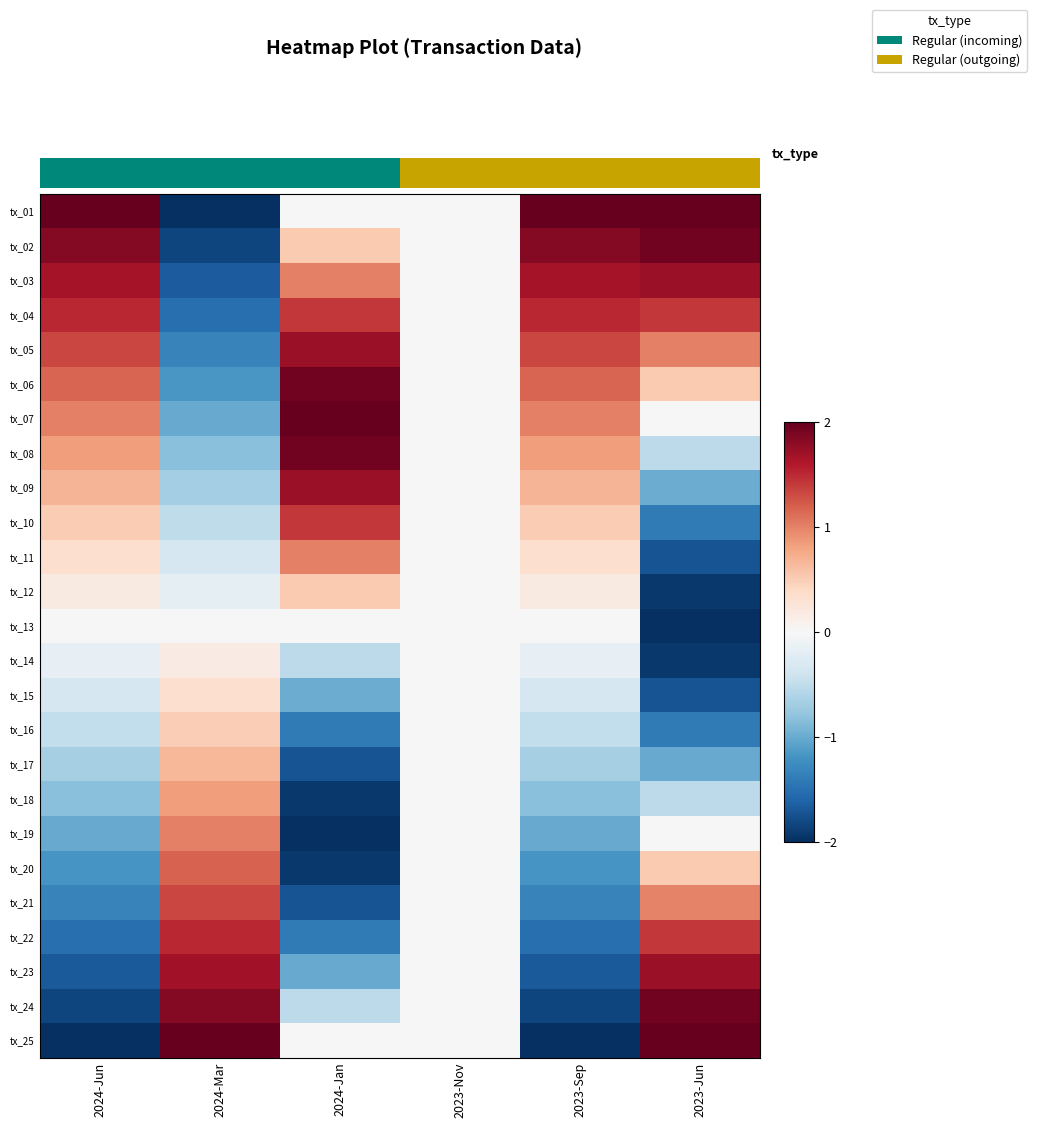

At which label is tx_14 closest to 0?

2023-Nov